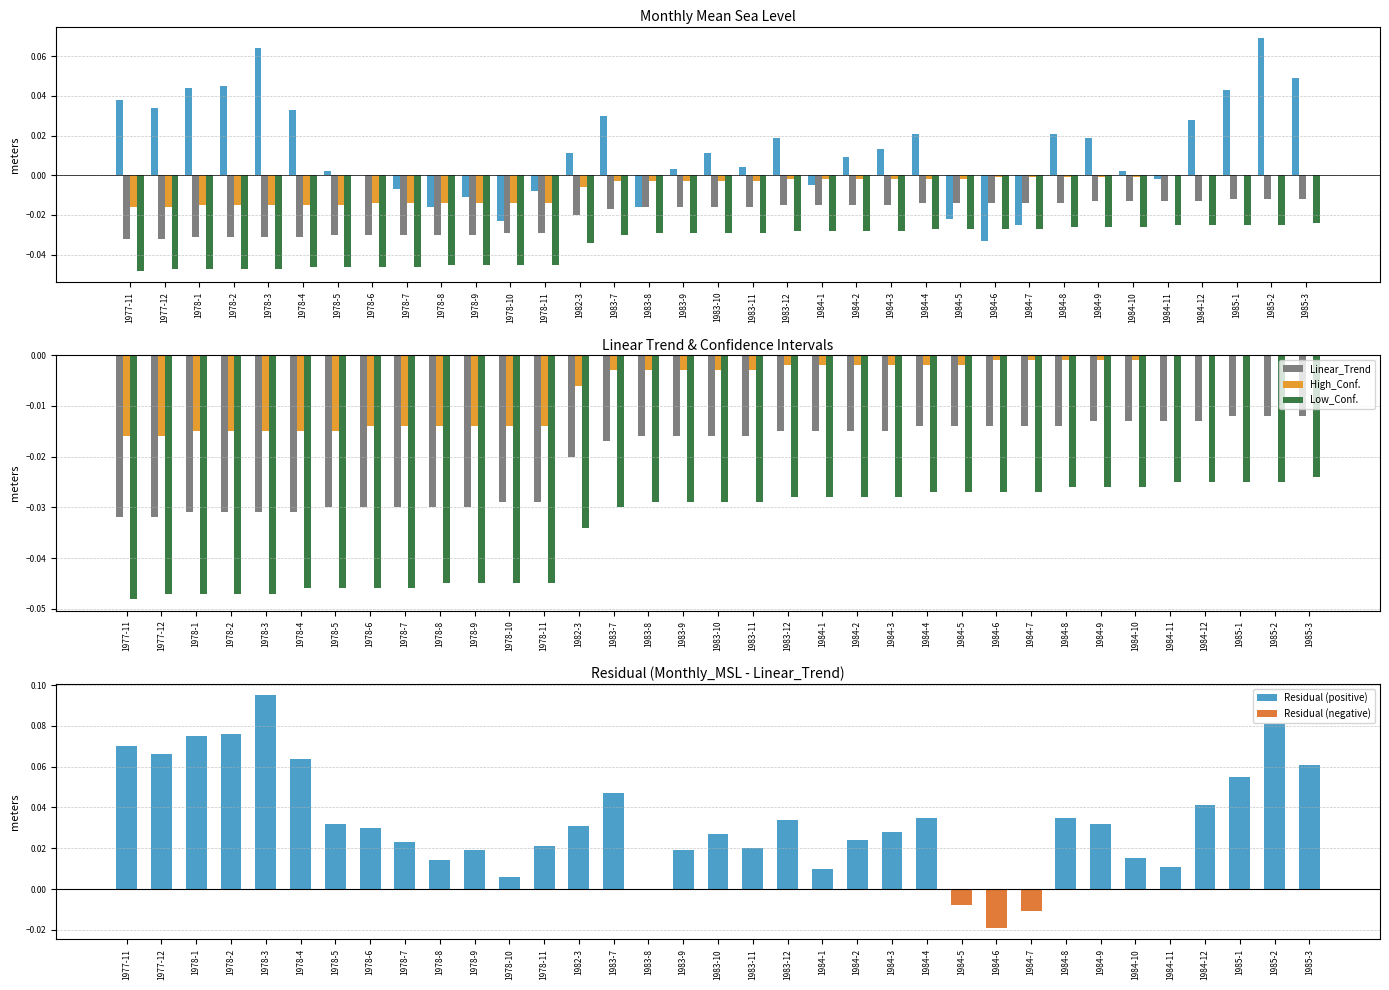

The Low_Conf. series shows -0.0 at 1985-3. True or false?

True